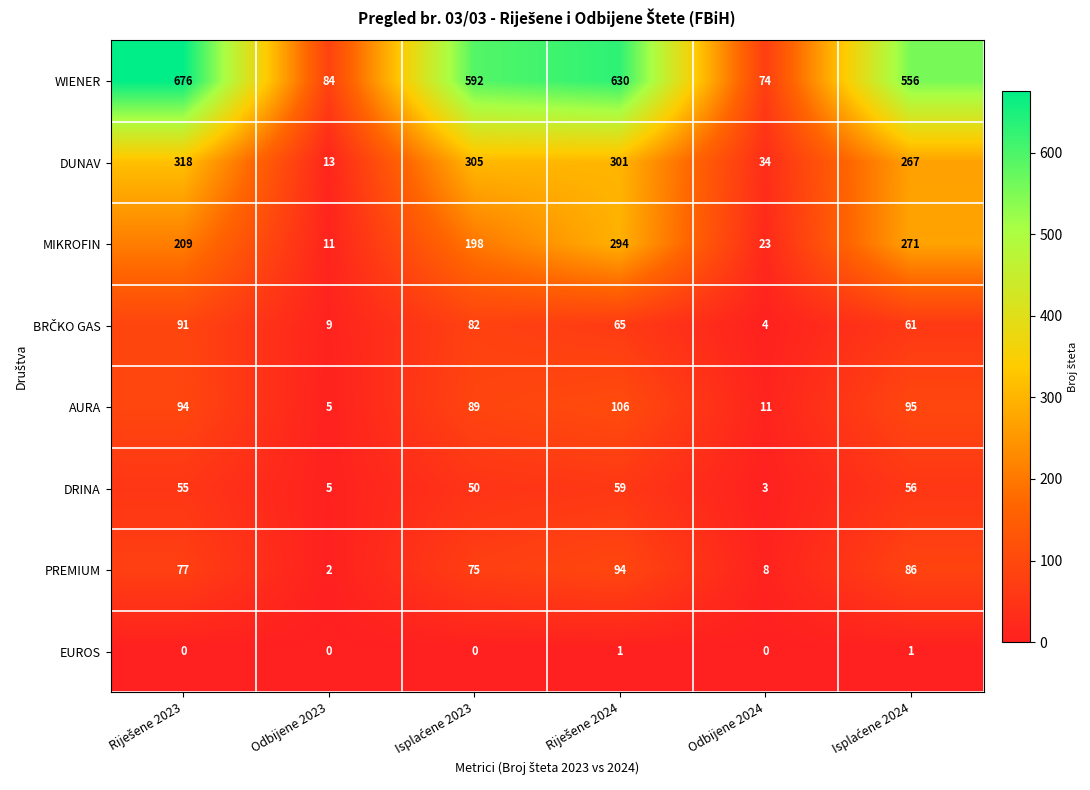

What is the average value of the PREMIUM series?

57